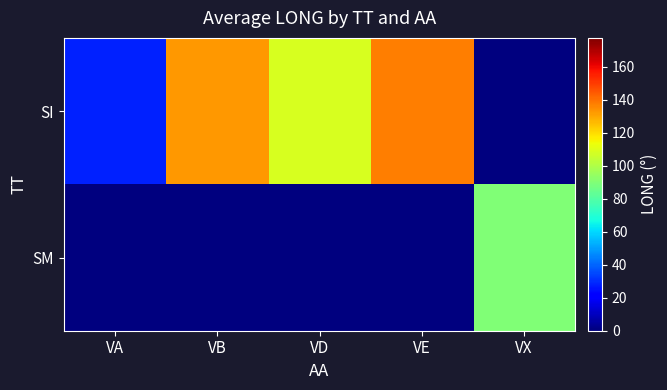

Reading left to right, what are all the values shown in this chart?

SI: VA=28.0	VB=132.7	VD=108.5	VE=138.1	VX=0.0
SM: VA=0.0	VB=0.0	VD=0.0	VE=0.0	VX=89.6